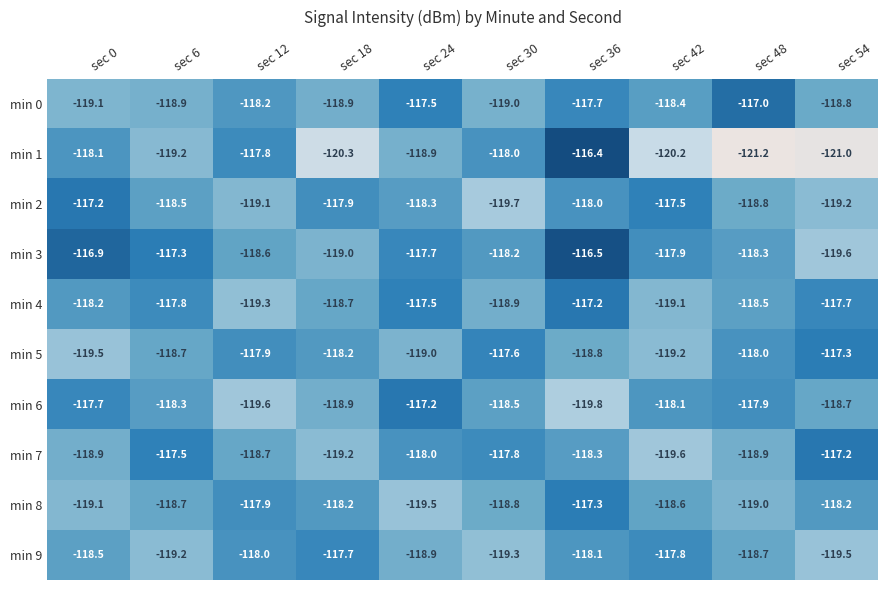

Rank the series at sec 30 from highest to lowest value.

min 5, min 7, min 1, min 3, min 6, min 8, min 4, min 0, min 9, min 2